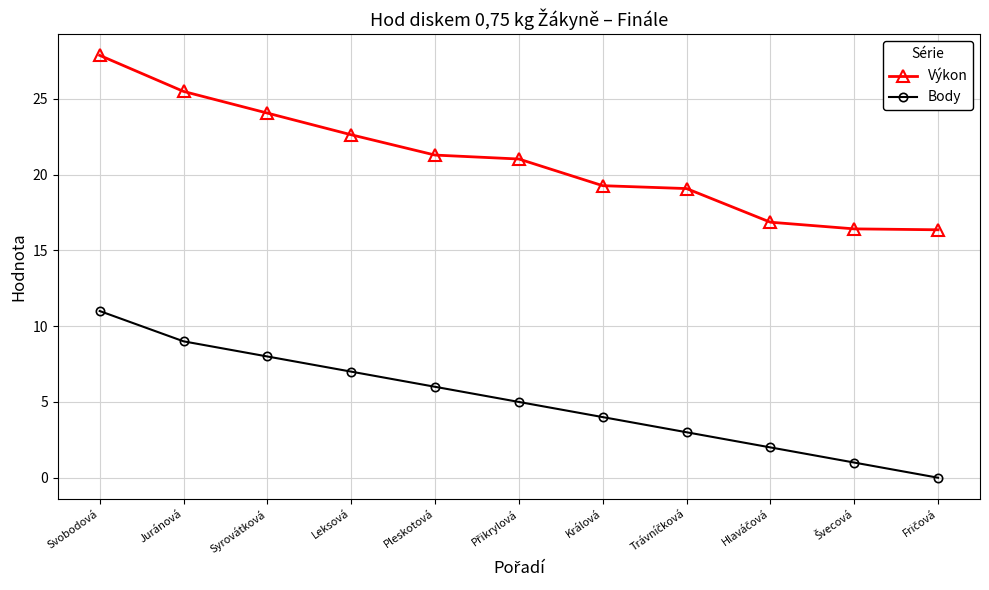

Where does the Výkon series first go above 21?

Svobodová